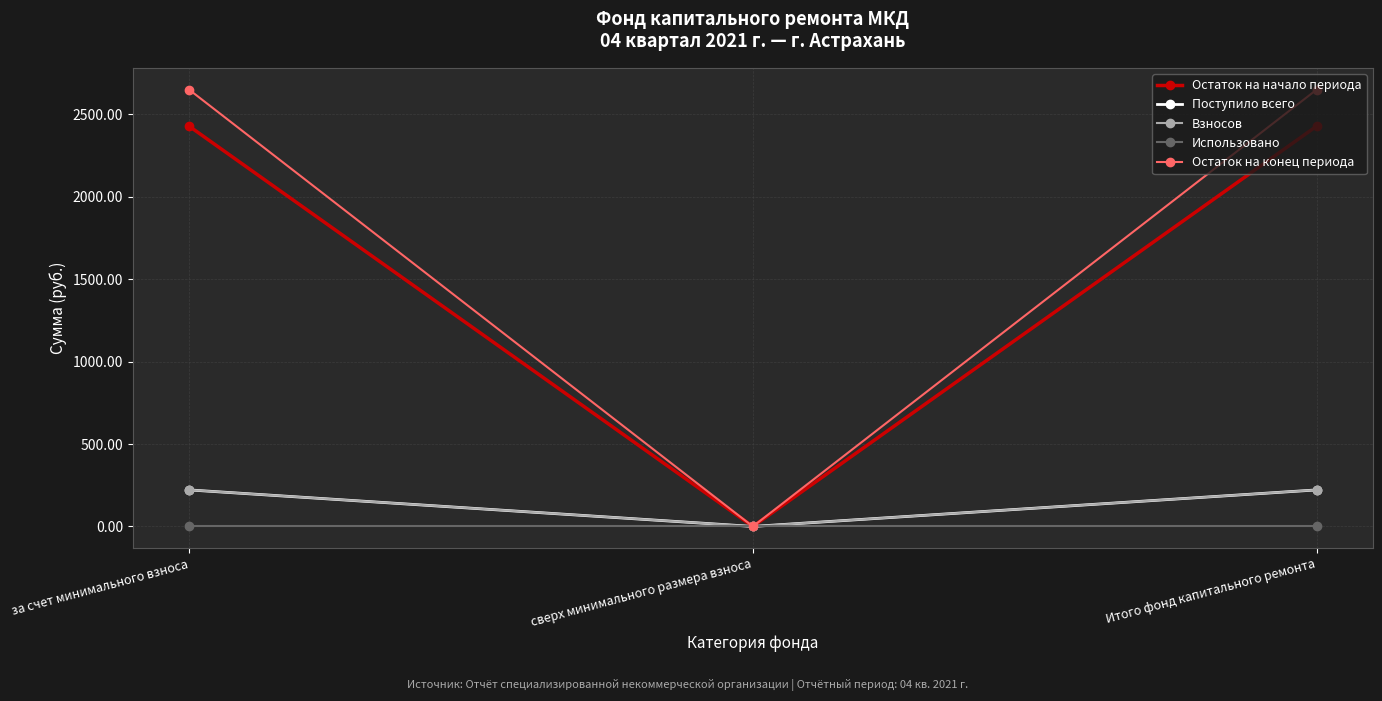

Reading left to right, list all the values displayed in this chart.

Остаток на начало периода: 2427.9	0.0	2427.9
Поступило всего: 221.6	0.0	221.6
Взносов: 221.6	0.0	221.6
Использовано: 0.0	0.0	0.0
Остаток на конец периода: 2649.4	0.0	2649.4